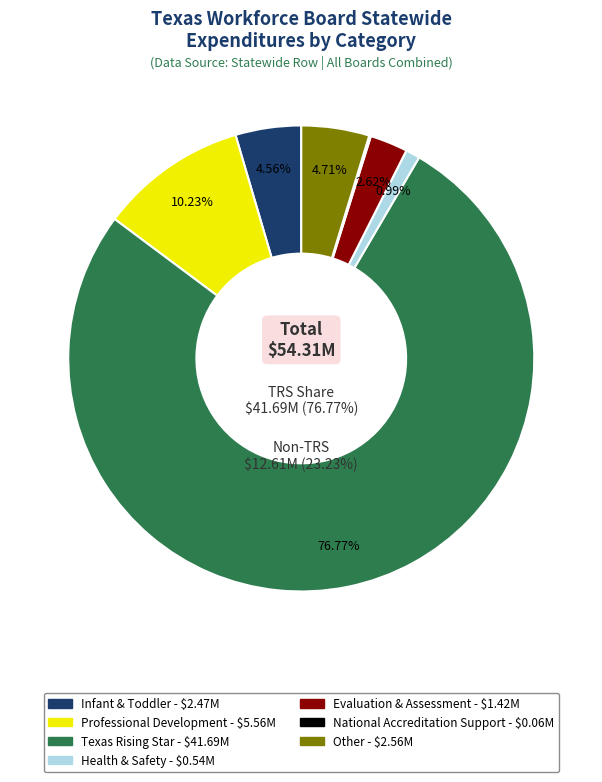

Which category has the biggest portion of the pie?

Texas Rising Star